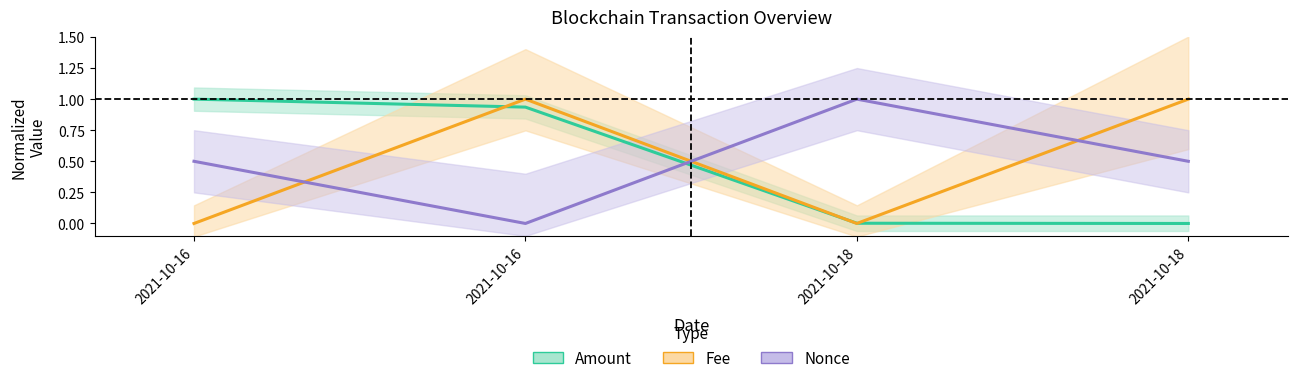

Does the chart have visible grid lines?

No